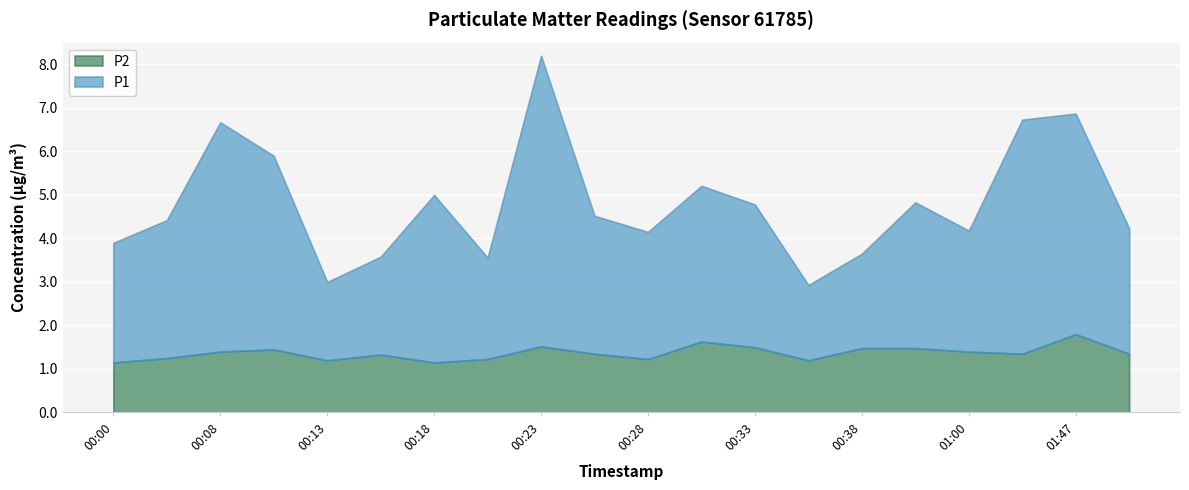

Which series has the largest total across all categories?

P1